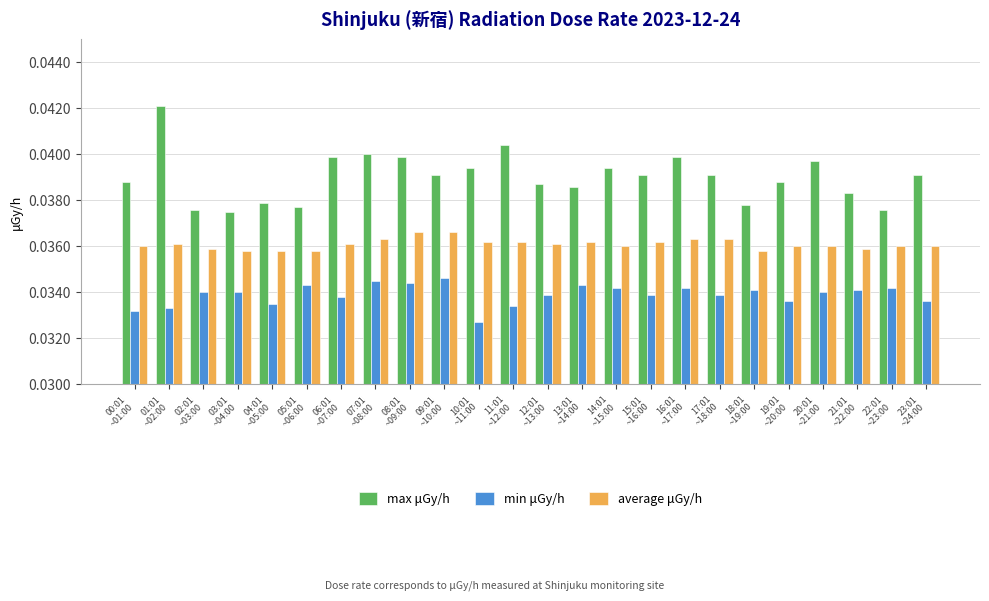

True or false: average μGy/h has a value of 0.1 at 14:01
~15:00.

False